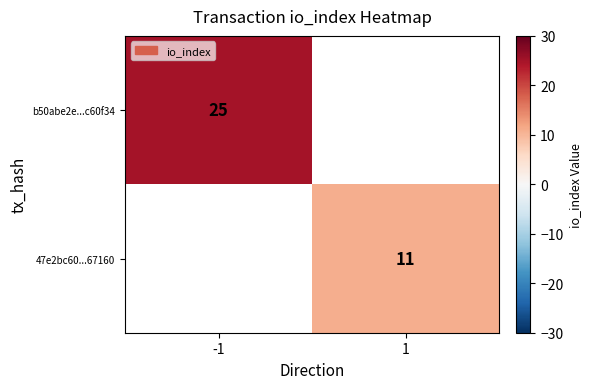

True or false: 47e2bc60...67160 has a value of 11 at 1.

True